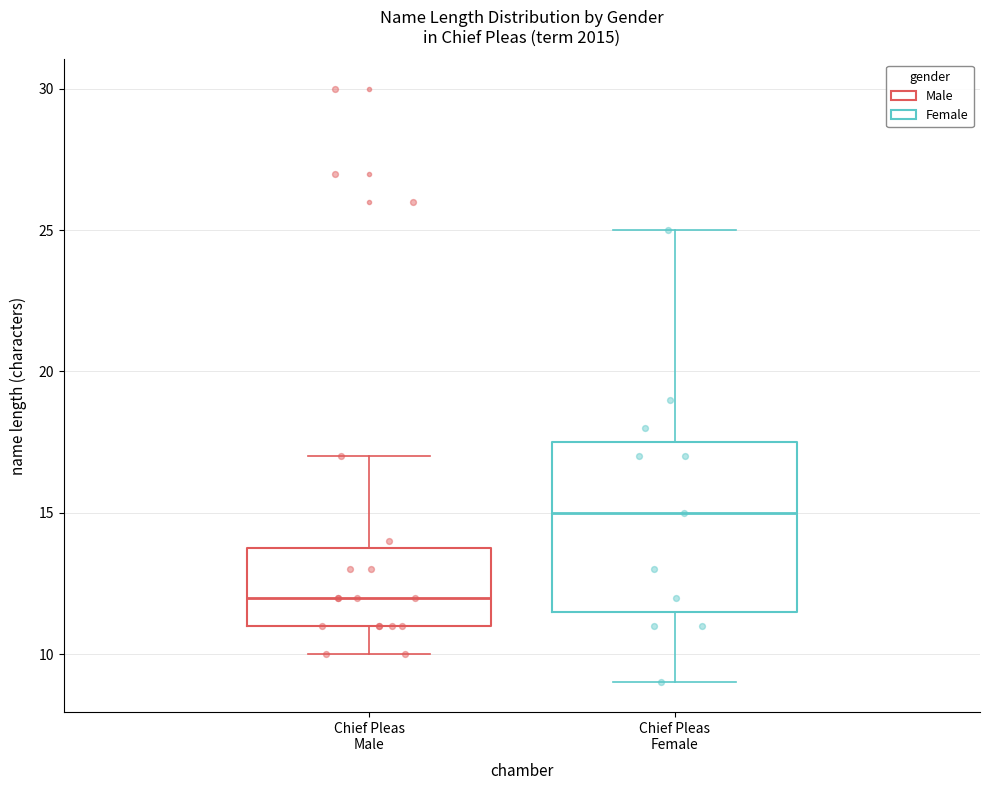

Reading left to right, transcribe this box plot: for each box, give where its median line is, the range the box spans, and where its two whiskers end, as read against the y-axis. The values are not printed on the chart, so give them approximately, as read against the axis.

Chief Pleas Male: median 12.0, box 11.0 to 14.0, whiskers 10.0 to 17.0
Chief Pleas Female: median 15.0, box 11.5 to 17.5, whiskers 9.0 to 25.0